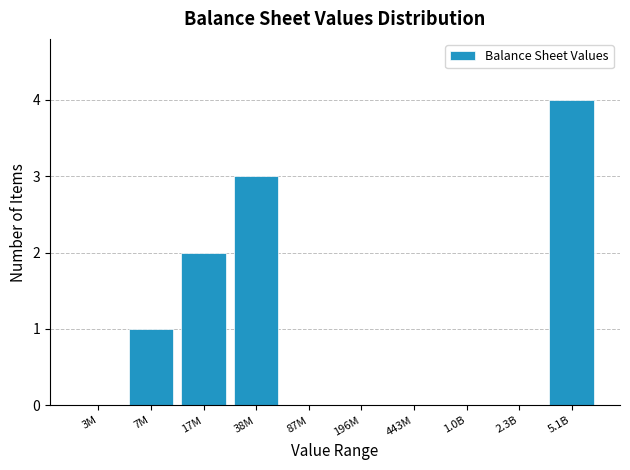

Reading left to right, list all the values displayed in this chart.

3M=0	7M=1	17M=2	38M=3	87M=0	196M=0	443M=0	1.0B=0	2.3B=0	5.1B=4